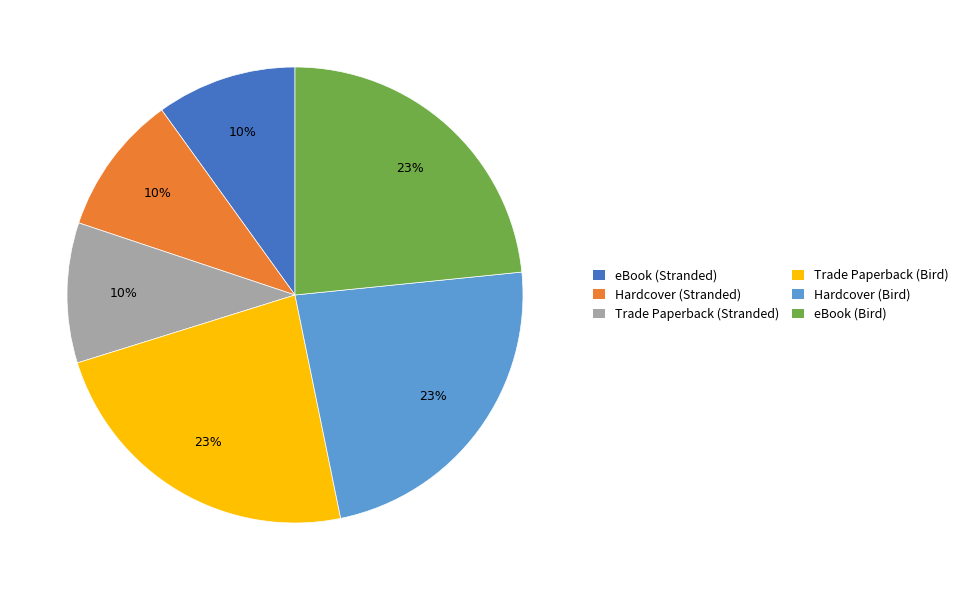

To the nearest percent, what percentage of the pie is Hardcover (Bird)?

23%